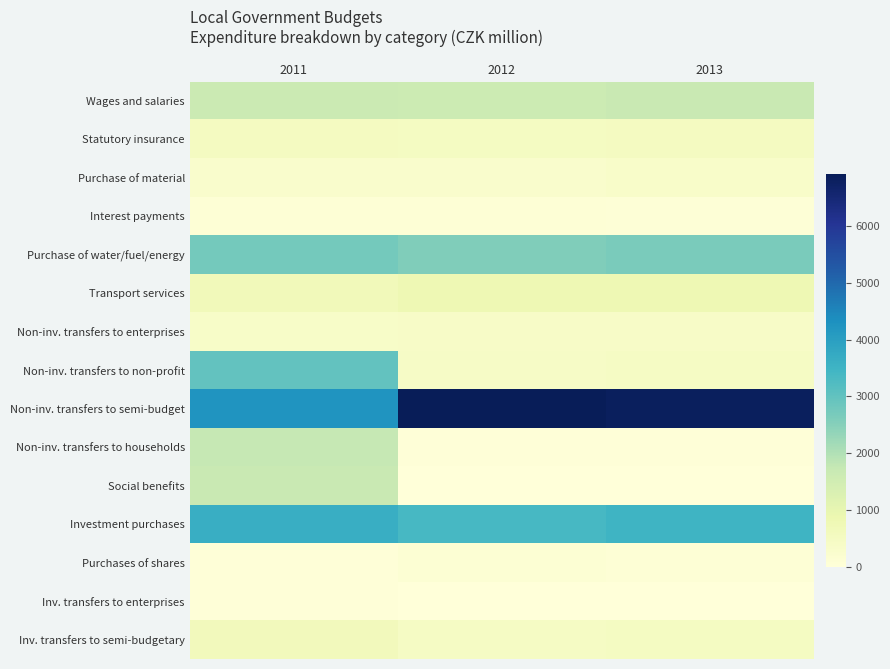

Reading right to left, transcribe all the data shown in this chart.

Wages and salaries: 2013=1692.4	2012=1614.6	2011=1633.4
Statutory insurance: 2013=534.9	2012=511.4	2011=521.8
Purchase of material: 2013=333.4	2012=280.8	2011=272.6
Interest payments: 2013=64.8	2012=87.1	2011=99.2
Purchase of water/fuel/energy: 2013=2650.9	2012=2571.2	2011=2753.1
Transport services: 2013=807.3	2012=787.0	2011=664.8
Non-inv. transfers to enterprises: 2013=393.9	2012=393.3	2011=368.8
Non-inv. transfers to non-profit: 2013=442.6	2012=426.5	2011=2989.5
Non-inv. transfers to semi-budget: 2013=6832.9	2012=6919.0	2011=4242.5
Non-inv. transfers to households: 2013=52.1	2012=47.7	2011=1735.1
Social benefits: 2013=0.0	2012=0.7	2011=1684.3
Investment purchases: 2013=3490.5	2012=3377.8	2011=3642.9
Purchases of shares: 2013=92.2	2012=118.7	2011=44.2
Inv. transfers to enterprises: 2013=17.8	2012=22.2	2011=30.0
Inv. transfers to semi-budgetary: 2013=504.5	2012=449.6	2011=647.2